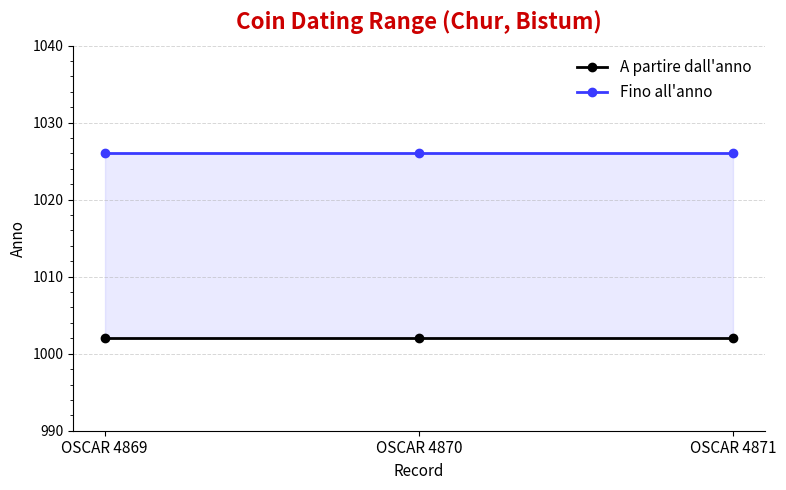

What is the approximate value of A partire dall'anno at OSCAR 4869?

1002